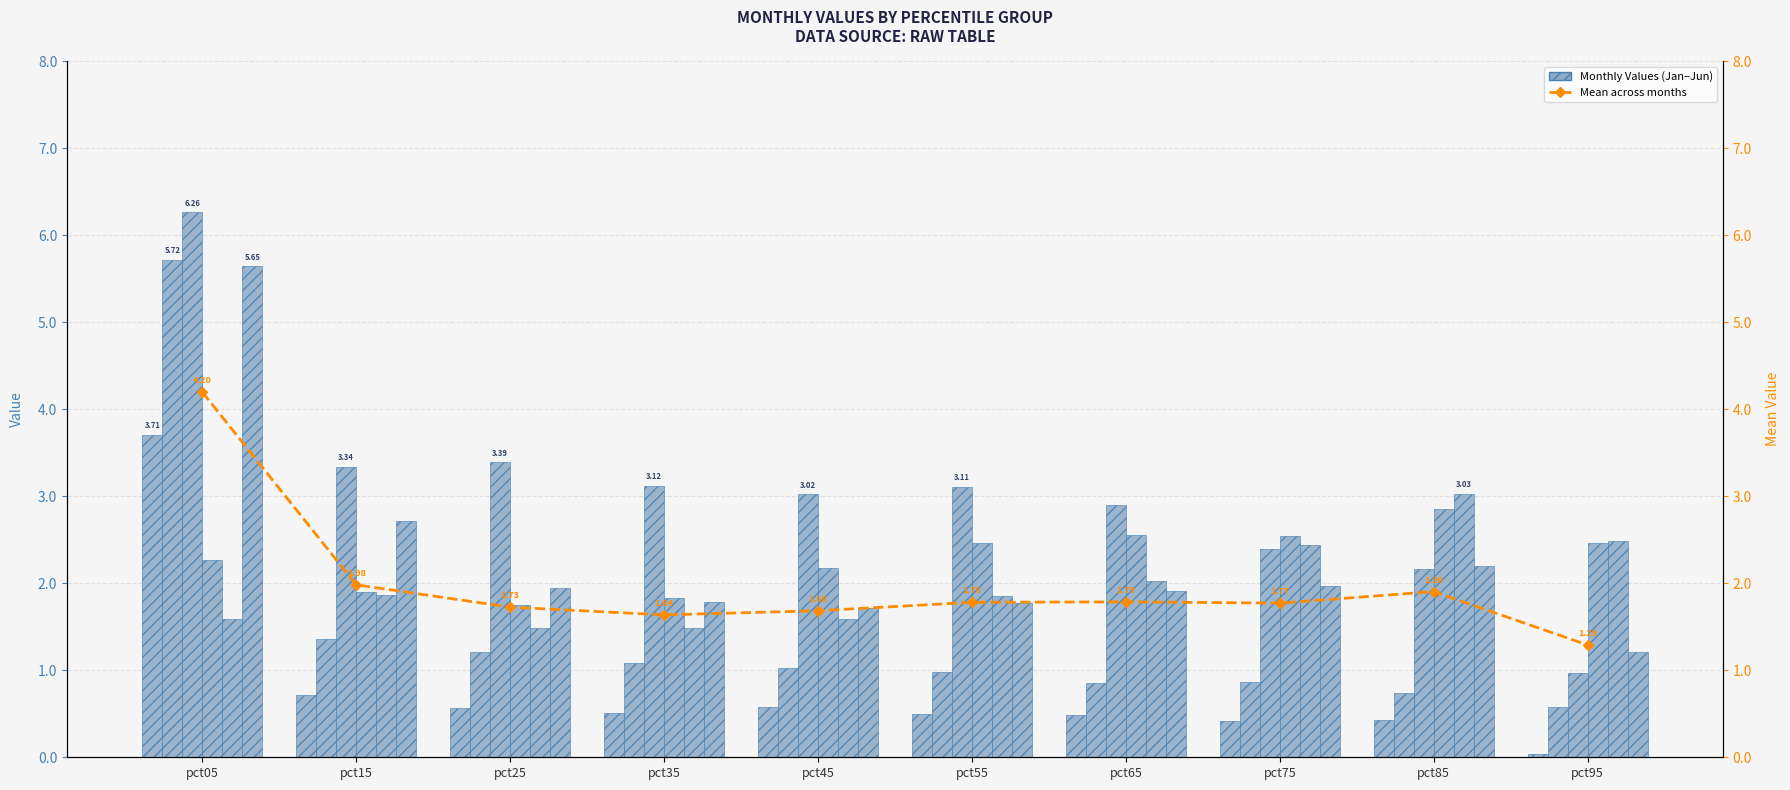

Between pct65 and pct35, which is larger?

pct35